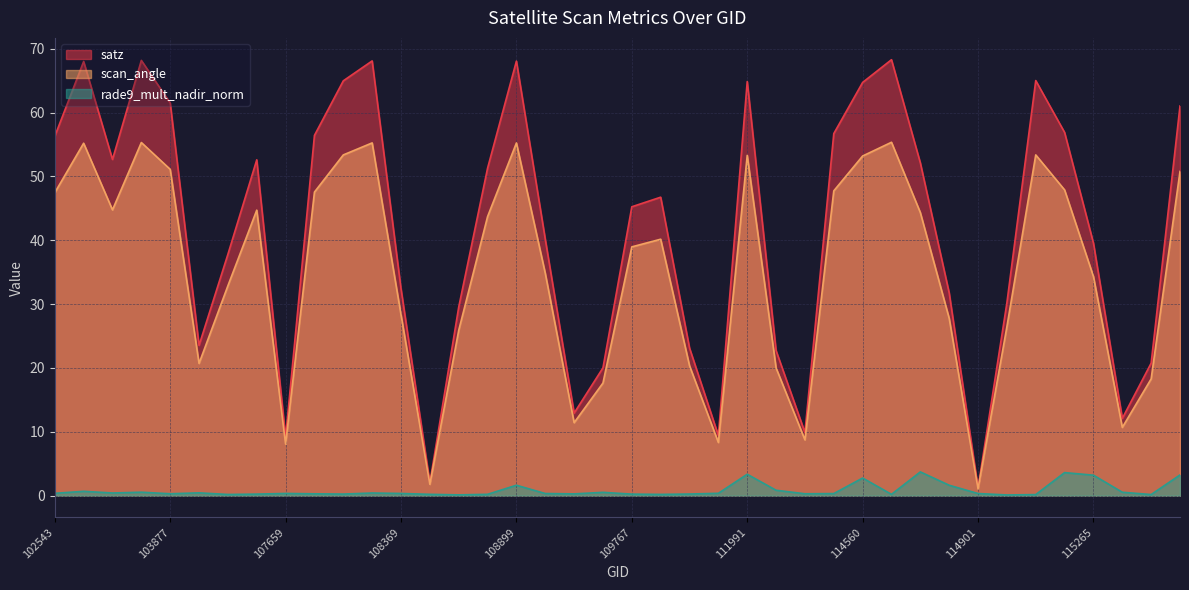

Rank the series by their maximum value, from highest to lowest.

satz, scan_angle, rade9_mult_nadir_norm